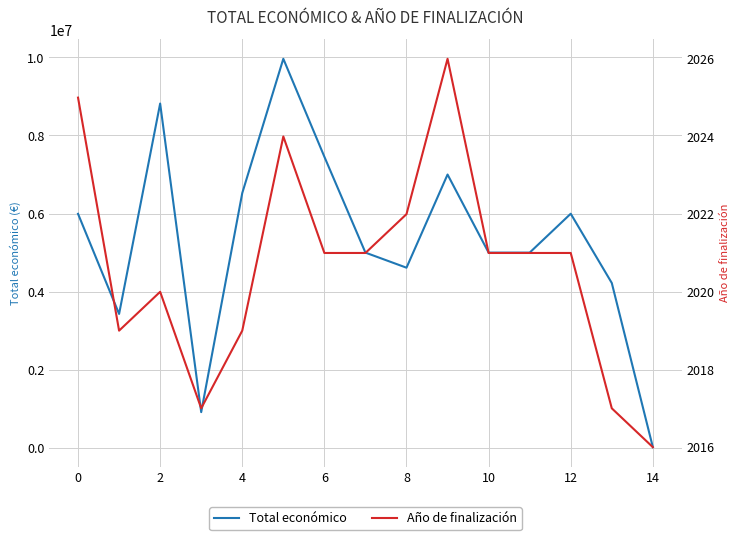

The value of Total económico at 2 is 8817637. True or false?

True